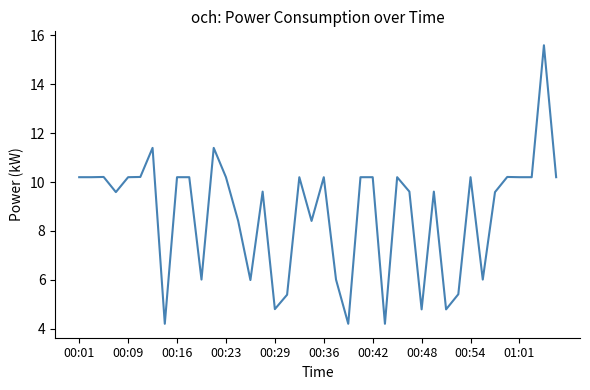

What is the minimum value shown in the chart?

4.2